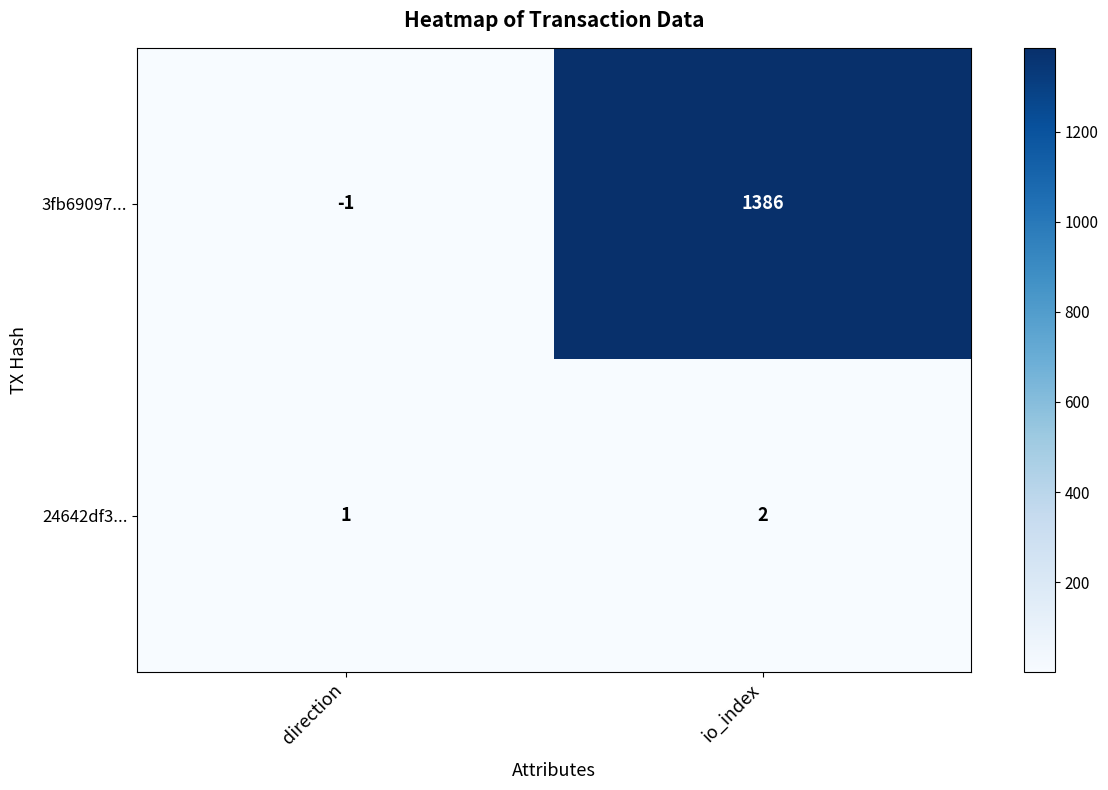

Which label corresponds to the largest value in the chart?

io_index